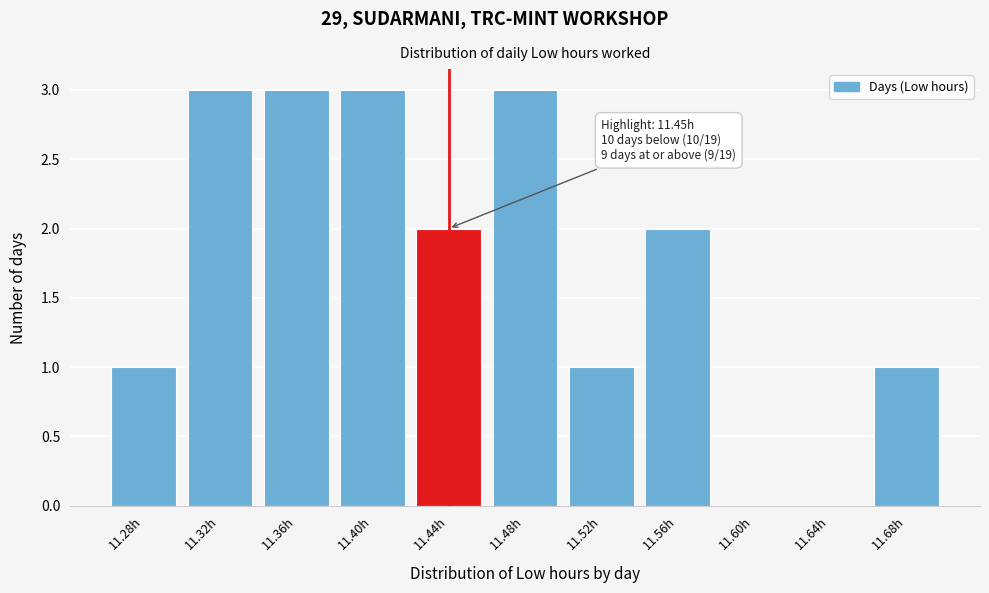

Reading right to left, transcribe all the data shown in this chart.

11.68h=1	11.64h=0	11.60h=0	11.56h=2	11.52h=1	11.48h=3	11.44h=2	11.40h=3	11.36h=3	11.32h=3	11.28h=1